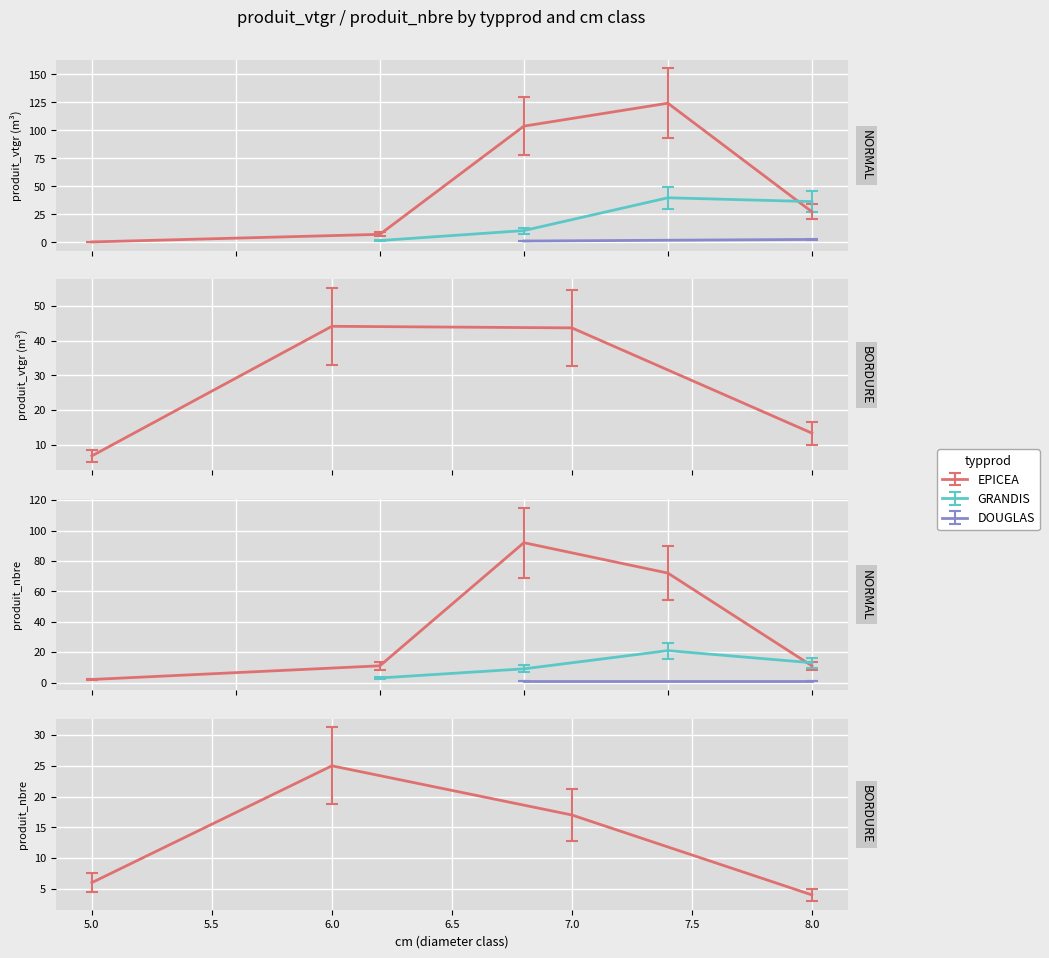

What are all the series names shown in the legend?

EPICEA, GRANDIS, DOUGLAS